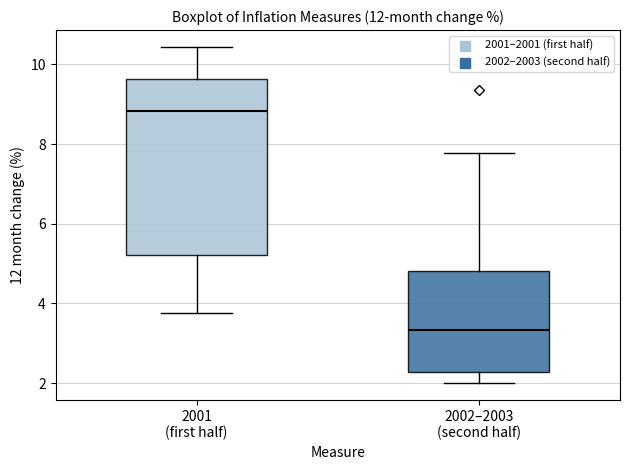

Which box is the tallest, from its lower edge to its upper edge?

2001 (first half)